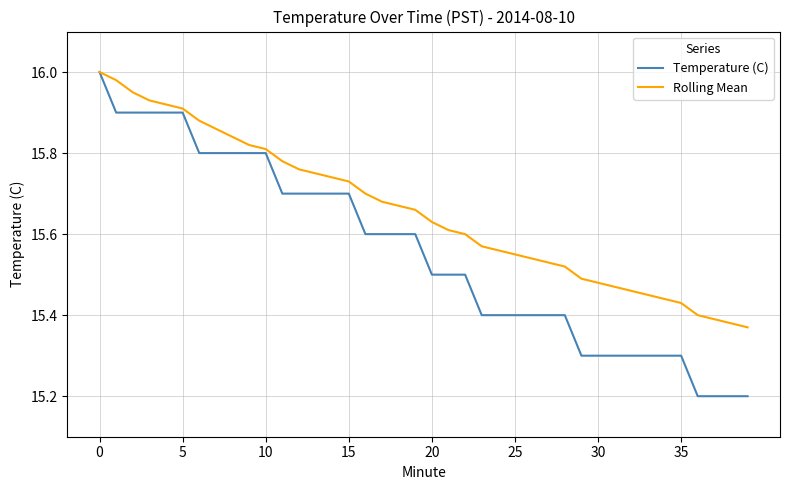

Which series has the largest range (max minus min)?

Temperature (C)